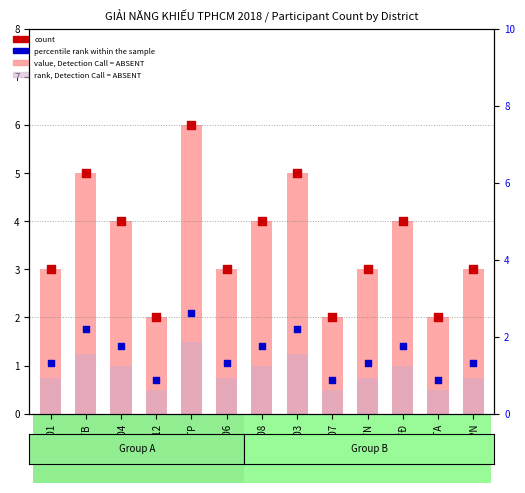

What are all the series names shown in the legend?

value, Detection Call = ABSENT, rank, Detection Call = ABSENT, count, percentile rank within the sample